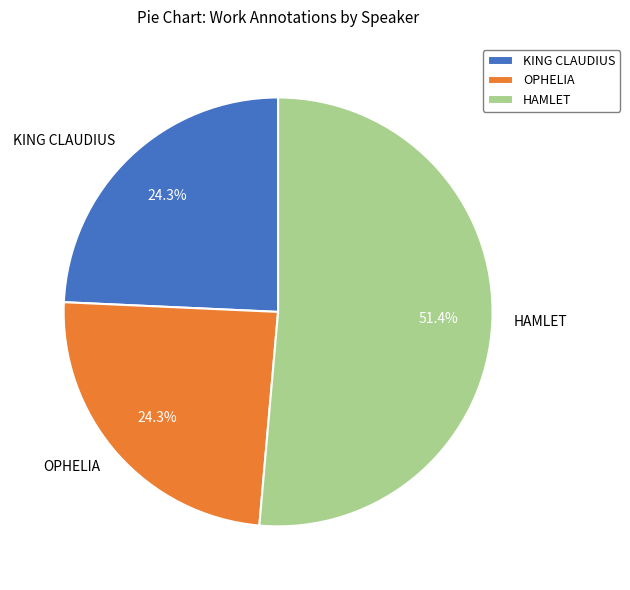

To the nearest percent, what is the difference between the HAMLET and OPHELIA slice percentages?

27%